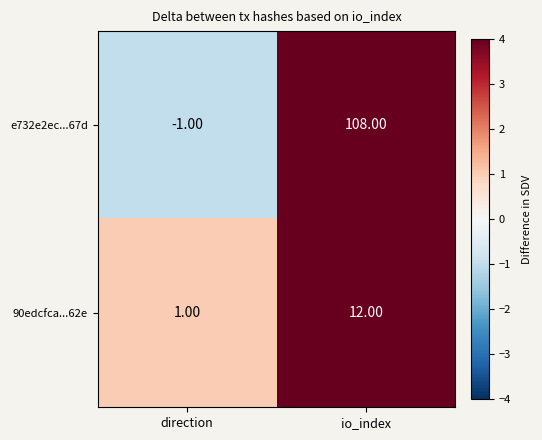

What is the difference between the 90edcfca...62e values at direction and io_index?

11